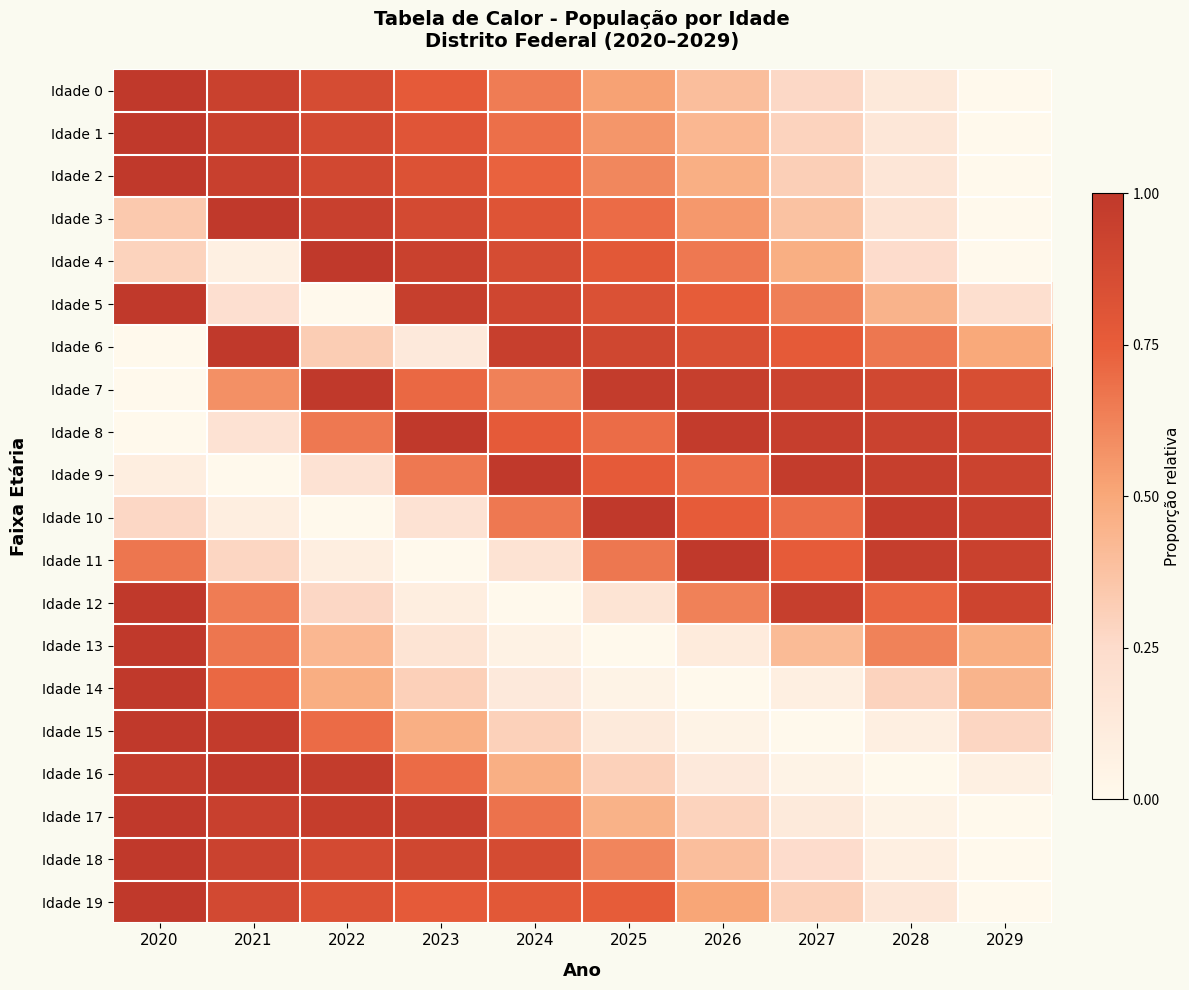

At 2027, list the series in order from largest to smallest.

Idade 9, Idade 8, Idade 12, Idade 7, Idade 6, Idade 11, Idade 10, Idade 5, Idade 4, Idade 13, Idade 3, Idade 2, Idade 19, Idade 1, Idade 0, Idade 18, Idade 17, Idade 14, Idade 16, Idade 15